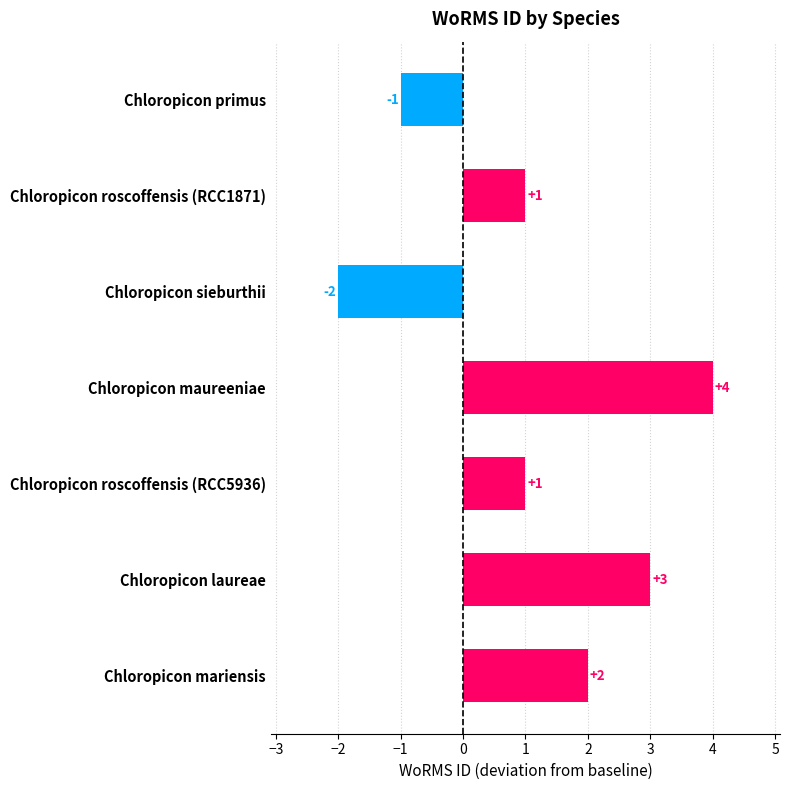

Is it true that the value at Chloropicon sieburthii is -1?

False